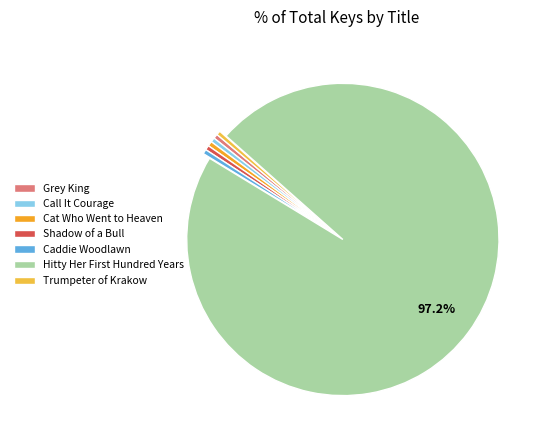

Count the number of slices in the pie.

7